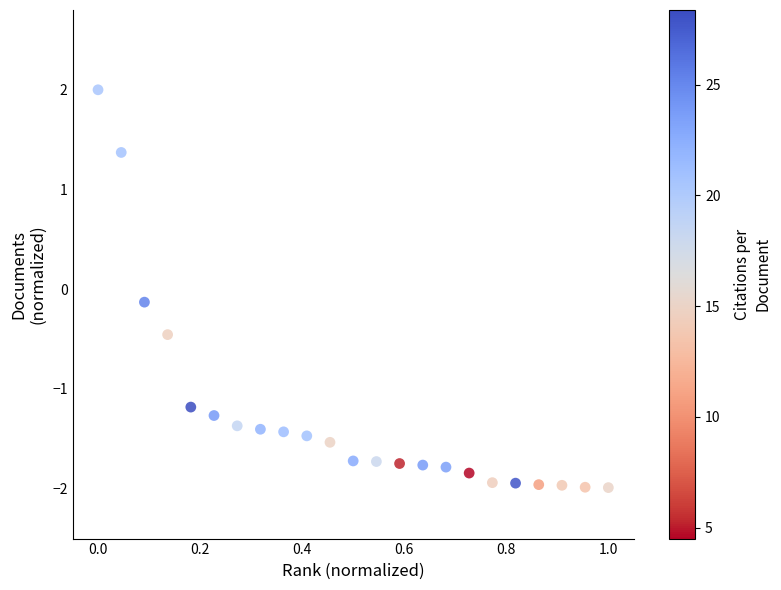

What is the range of X values (max minus min)?

1.0